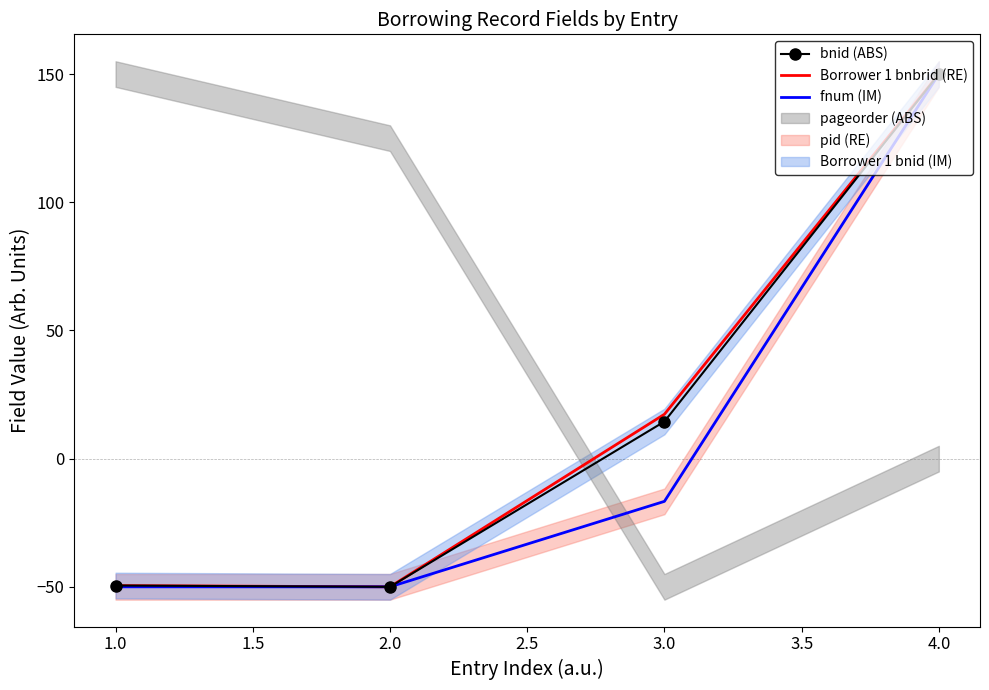

Is the value of Borrower 1 bnbrid (RE) at 1.0 greater than the value of fnum (IM) at 4.0?

No